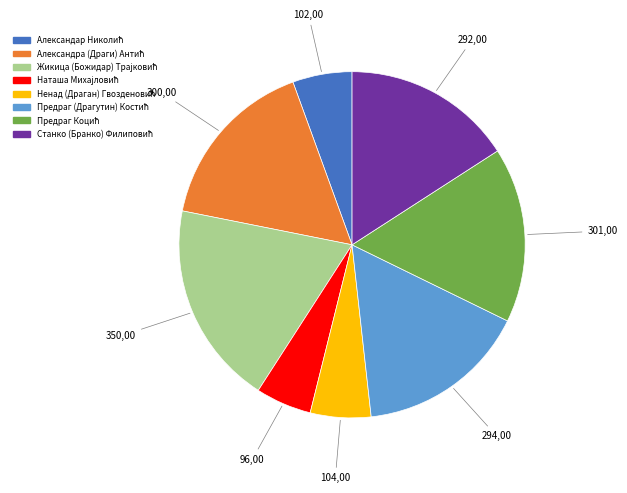

Is there a majority slice in this chart?

No